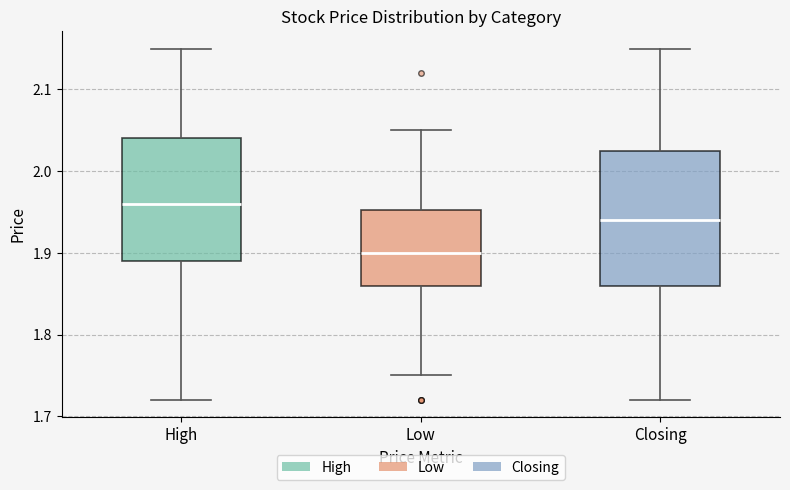

Where does the median line of the box for Closing sit on the y-axis? The values are not printed on the chart, so give them approximately, as read against the axis.

1.94